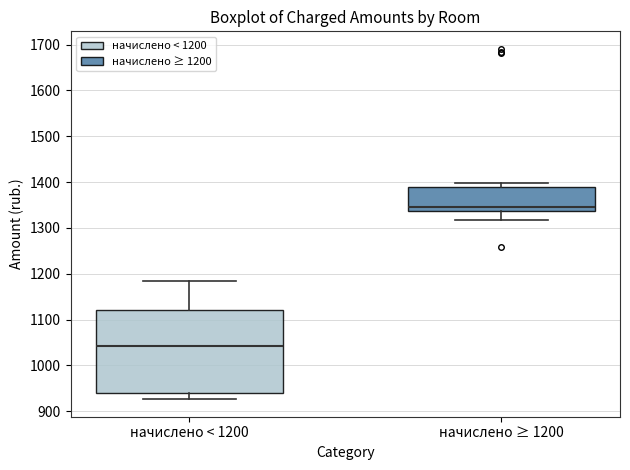

Where is the upper edge of the box for начислено ≥ 1200 on the y-axis? The values are not printed on the chart, so give them approximately, as read against the axis.

1390